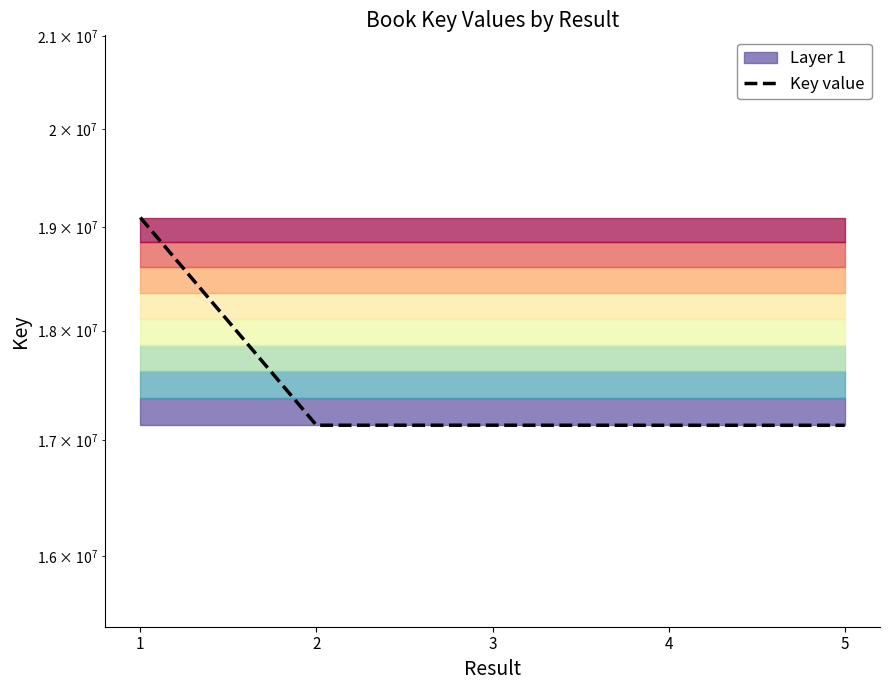

At which label does the data first exceed 17131541?

1